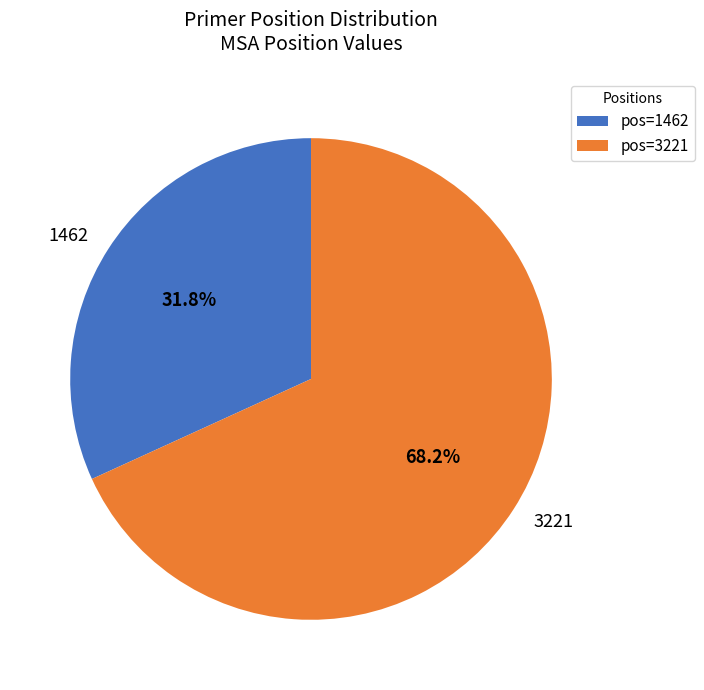

To the nearest percent, what is the average slice percentage?

50%